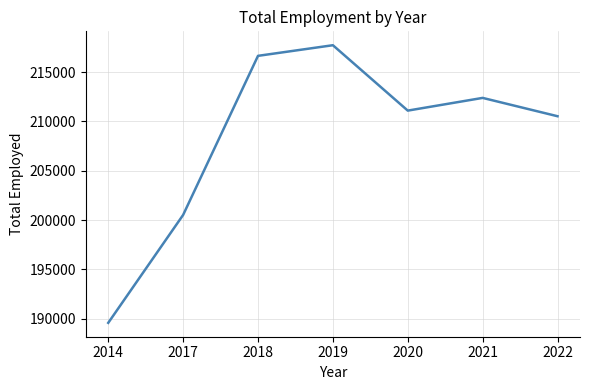

Count the number of categories in the chart.

7